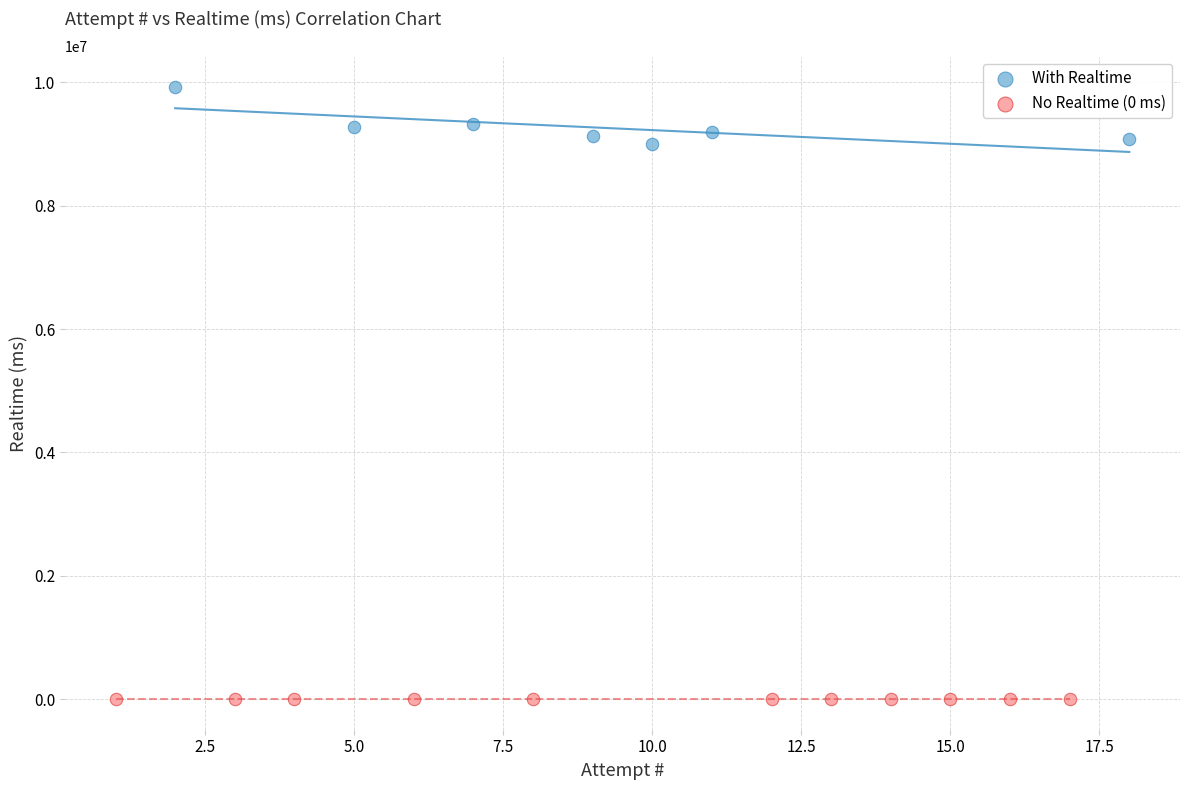

Which series contains the lowest Y value?

No Realtime (0 ms)